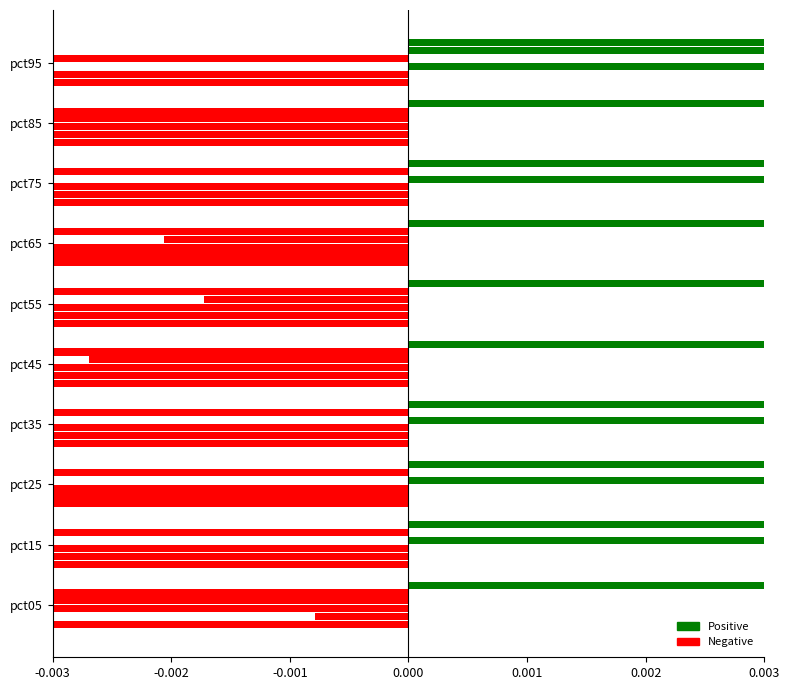

Which has a higher value, pct25 or pct55?

pct25